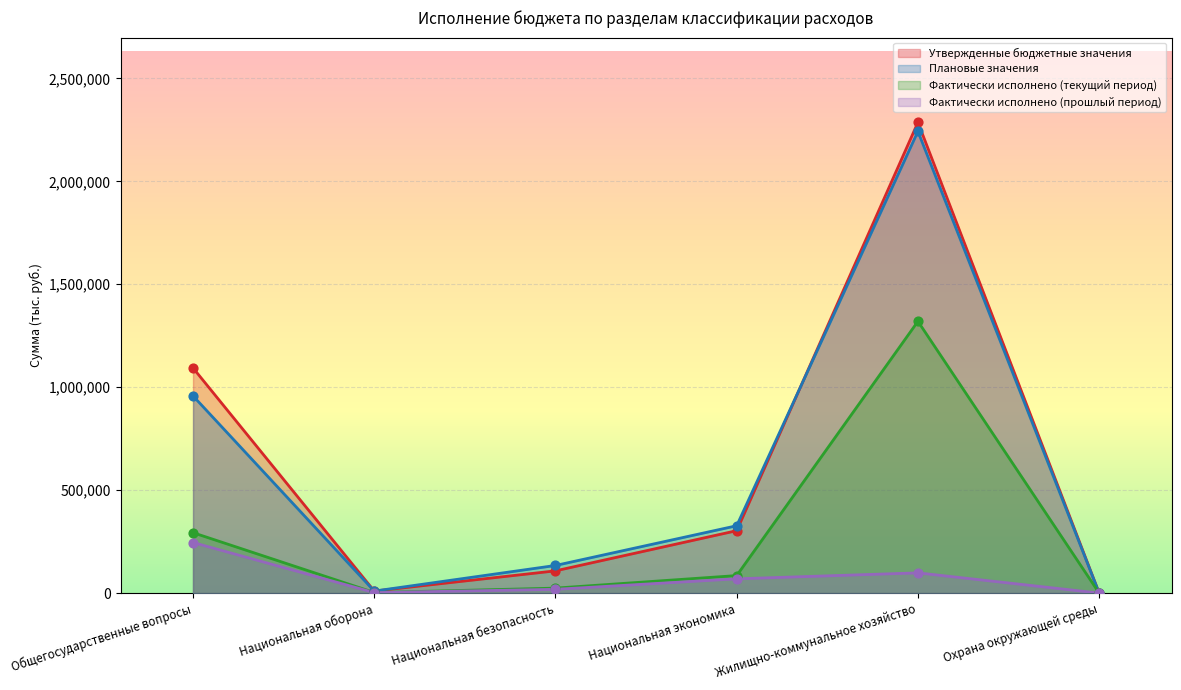

Which series contains the highest Y value?

Утвержденные бюджетные значения